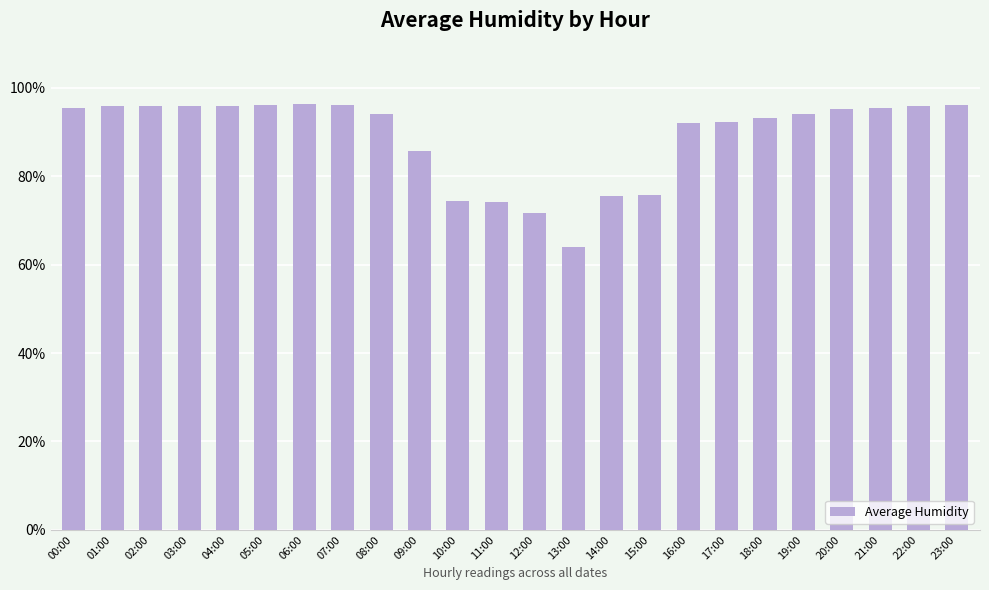

What is the difference between the values at 13:00 and 01:00?

31.8